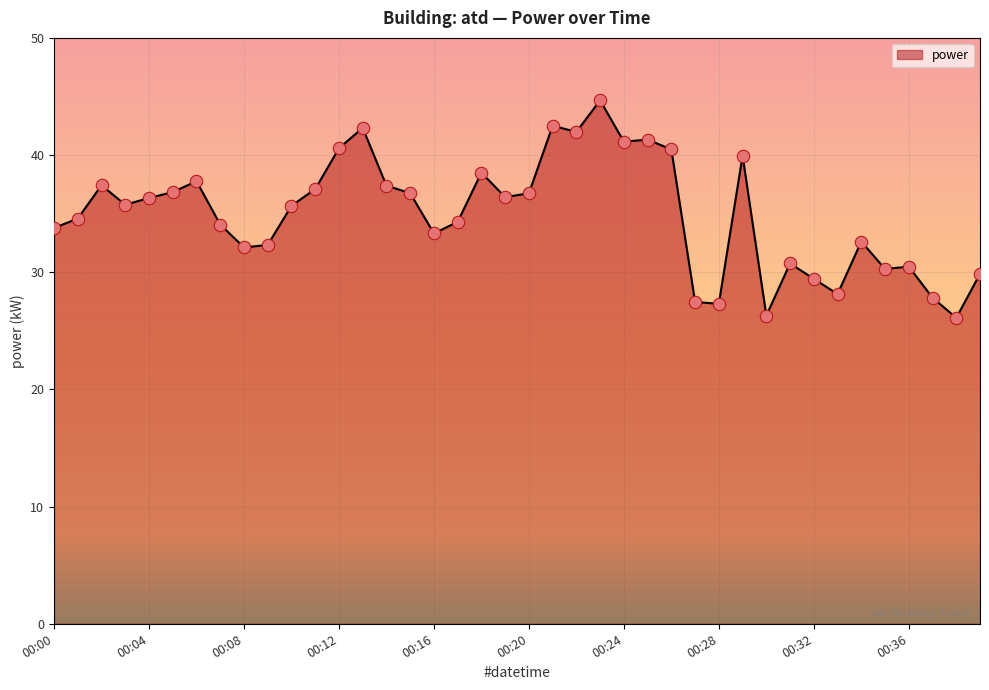

What is the minimum value shown in the chart?

26.1